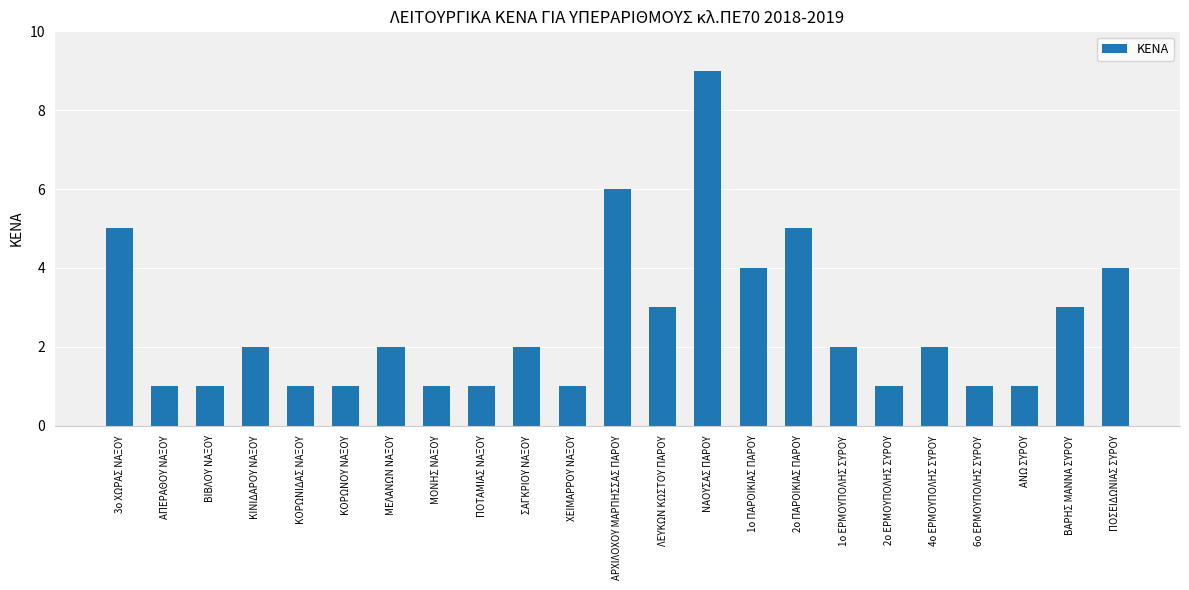

What is the ratio of the value at ΣΑΓΚΡΙΟΥ ΝΑΞΟΥ to the value at 2ο ΕΡΜΟΥΠΟΛΗΣ ΣΥΡΟΥ?

2.0